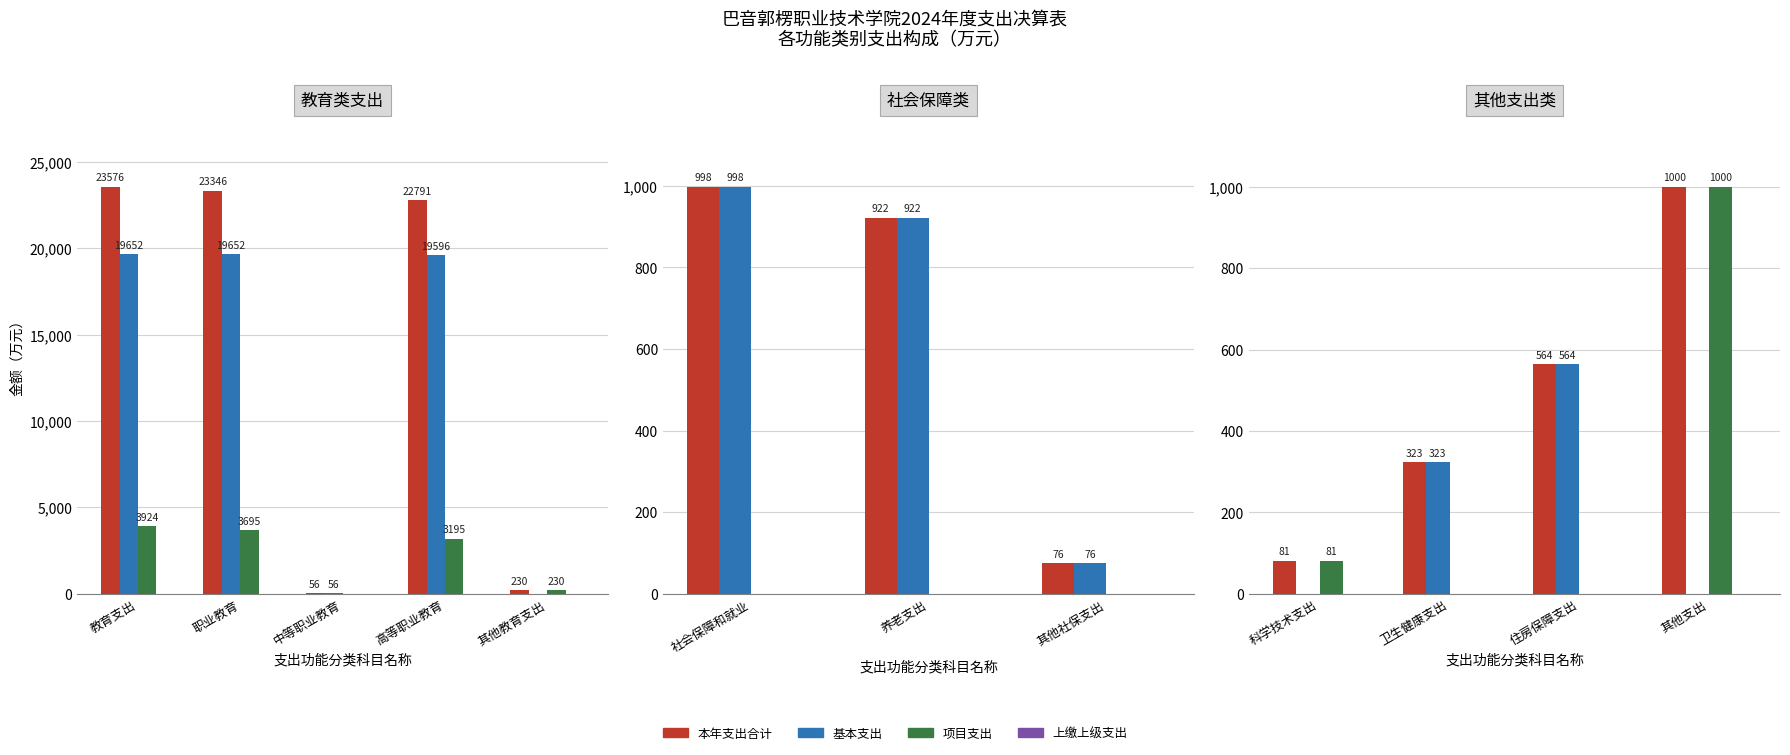

Count the number of categories in the chart.

4